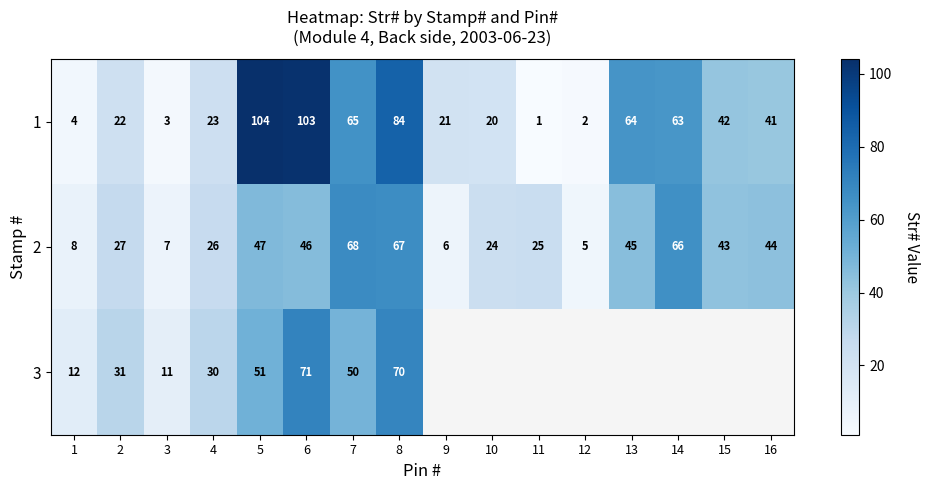

What is the spread (max minus min) of values at 1?

8